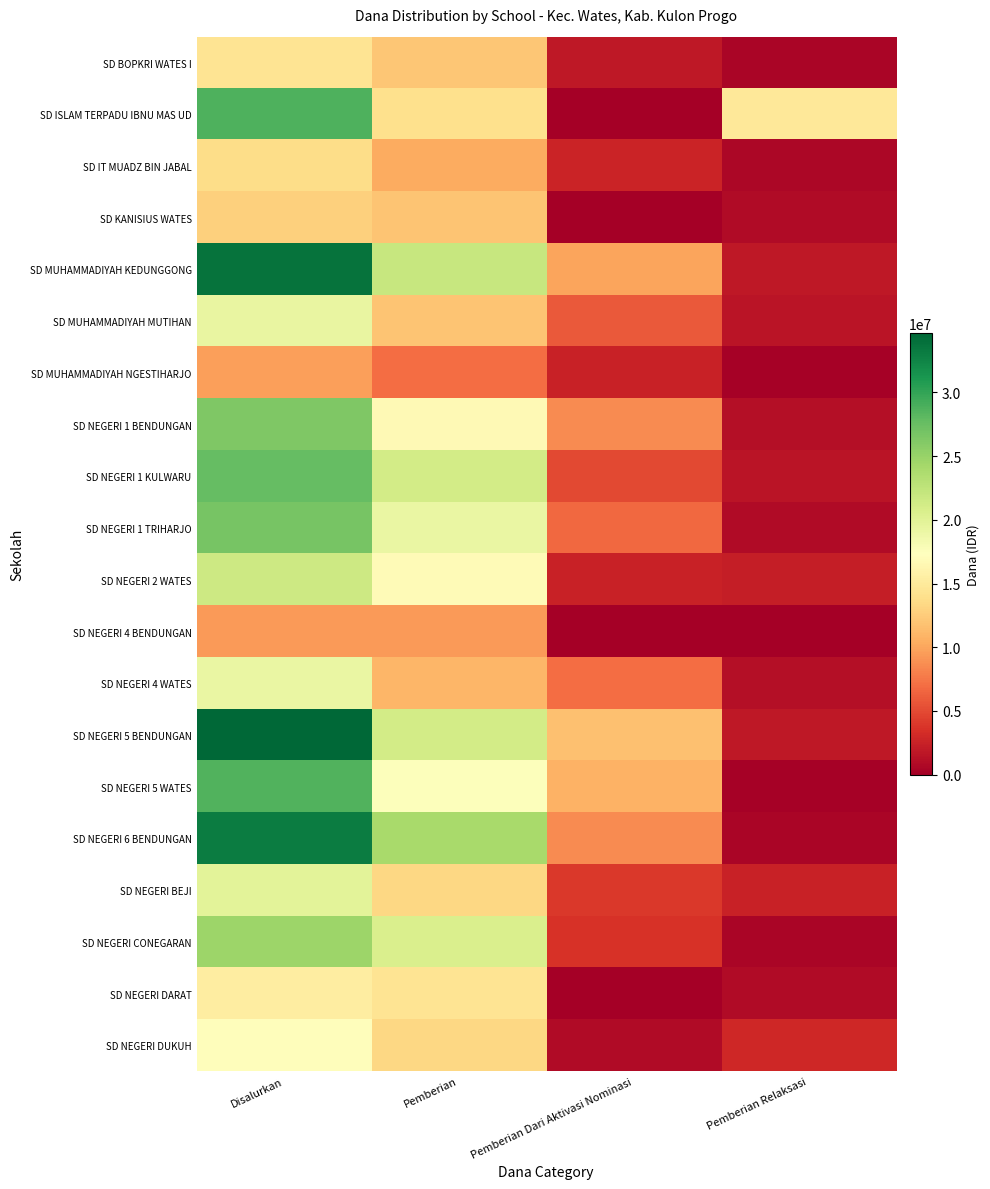

Reading left to right, transcribe all the data shown in this chart.

SD BOPKRI WATES I: Disalurkan=14400000	Pemberian=12150000	Pemberian Dari Aktivasi Nominasi=1800000	Pemberian Relaksasi=450000
SD ISLAM TERPADU IBNU MAS UD: Disalurkan=28800000	Pemberian=13950000	Pemberian Dari Aktivasi Nominasi=0	Pemberian Relaksasi=14850000
SD IT MUADZ BIN JABAL: Disalurkan=13725000	Pemberian=10350000	Pemberian Dari Aktivasi Nominasi=2700000	Pemberian Relaksasi=675000
SD KANISIUS WATES: Disalurkan=12825000	Pemberian=11925000	Pemberian Dari Aktivasi Nominasi=0	Pemberian Relaksasi=900000
SD MUHAMMADIYAH KEDUNGGONG: Disalurkan=33750000	Pemberian=22050000	Pemberian Dari Aktivasi Nominasi=9900000	Pemberian Relaksasi=1800000
SD MUHAMMADIYAH MUTIHAN: Disalurkan=19350000	Pemberian=11925000	Pemberian Dari Aktivasi Nominasi=5850000	Pemberian Relaksasi=1575000
SD MUHAMMADIYAH NGESTIHARJO: Disalurkan=9675000	Pemberian=6975000	Pemberian Dari Aktivasi Nominasi=2475000	Pemberian Relaksasi=225000
SD NEGERI 1 BENDUNGAN: Disalurkan=26325000	Pemberian=16650000	Pemberian Dari Aktivasi Nominasi=8550000	Pemberian Relaksasi=1125000
SD NEGERI 1 KULWARU: Disalurkan=27675000	Pemberian=21150000	Pemberian Dari Aktivasi Nominasi=4950000	Pemberian Relaksasi=1575000
SD NEGERI 1 TRIHARJO: Disalurkan=26775000	Pemberian=19125000	Pemberian Dari Aktivasi Nominasi=6750000	Pemberian Relaksasi=900000
SD NEGERI 2 WATES: Disalurkan=21600000	Pemberian=16875000	Pemberian Dari Aktivasi Nominasi=2475000	Pemberian Relaksasi=2250000
SD NEGERI 4 BENDUNGAN: Disalurkan=9450000	Pemberian=9450000	Pemberian Dari Aktivasi Nominasi=0	Pemberian Relaksasi=0
SD NEGERI 4 WATES: Disalurkan=19125000	Pemberian=11025000	Pemberian Dari Aktivasi Nominasi=6975000	Pemberian Relaksasi=1125000
SD NEGERI 5 BENDUNGAN: Disalurkan=34650000	Pemberian=21150000	Pemberian Dari Aktivasi Nominasi=11700000	Pemberian Relaksasi=1800000
SD NEGERI 5 WATES: Disalurkan=28575000	Pemberian=17550000	Pemberian Dari Aktivasi Nominasi=10800000	Pemberian Relaksasi=225000
SD NEGERI 6 BENDUNGAN: Disalurkan=33075000	Pemberian=24075000	Pemberian Dari Aktivasi Nominasi=8550000	Pemberian Relaksasi=450000
SD NEGERI BEJI: Disalurkan=19800000	Pemberian=13275000	Pemberian Dari Aktivasi Nominasi=4050000	Pemberian Relaksasi=2475000
SD NEGERI CONEGARAN: Disalurkan=24750000	Pemberian=20700000	Pemberian Dari Aktivasi Nominasi=3600000	Pemberian Relaksasi=450000
SD NEGERI DARAT: Disalurkan=15300000	Pemberian=14400000	Pemberian Dari Aktivasi Nominasi=0	Pemberian Relaksasi=900000
SD NEGERI DUKUH: Disalurkan=17100000	Pemberian=13275000	Pemberian Dari Aktivasi Nominasi=900000	Pemberian Relaksasi=2925000